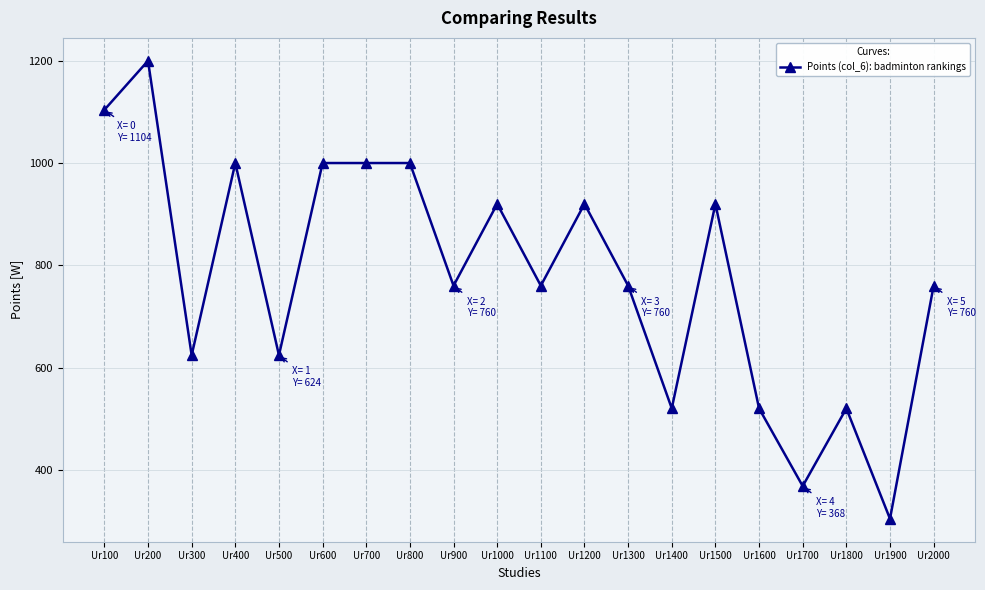

What is the ratio of the value at Ur200 to the value at Ur800?

1.2